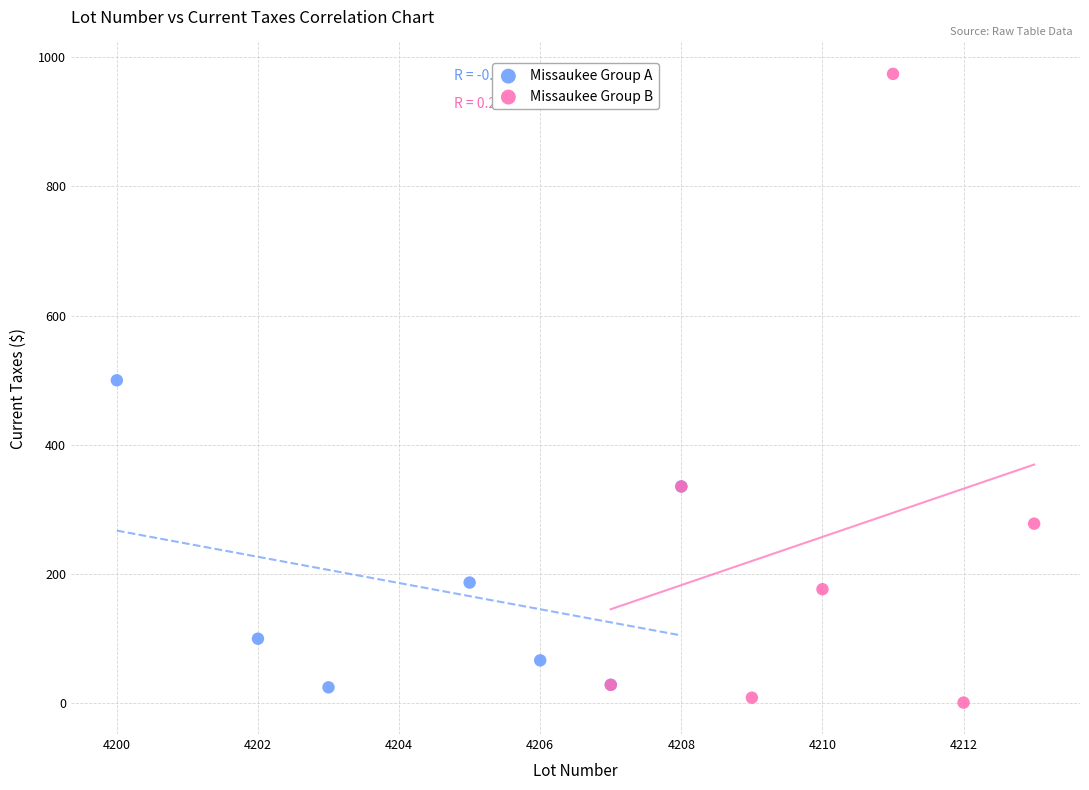

Which series contains the highest Y value?

Missaukee Group B